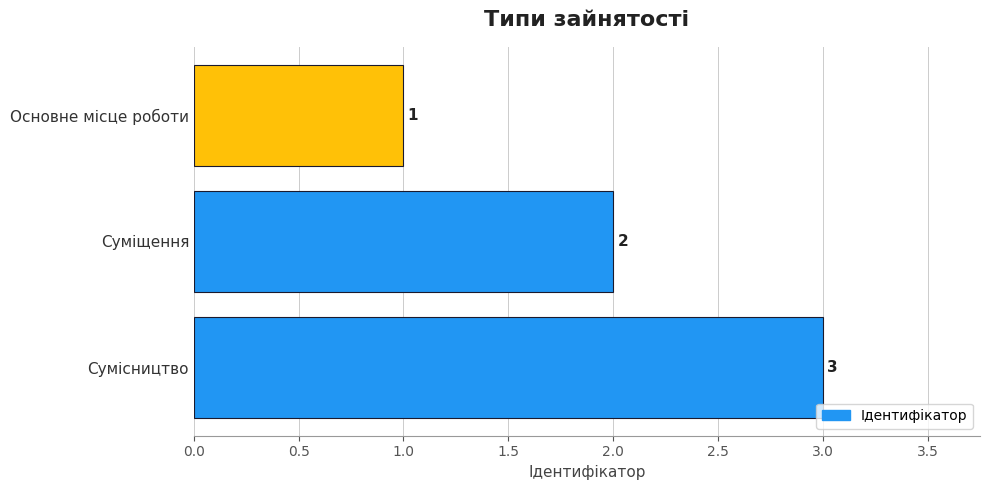

List the labels in order of value, largest first.

Сумісництво, Суміщення, Основне місце роботи